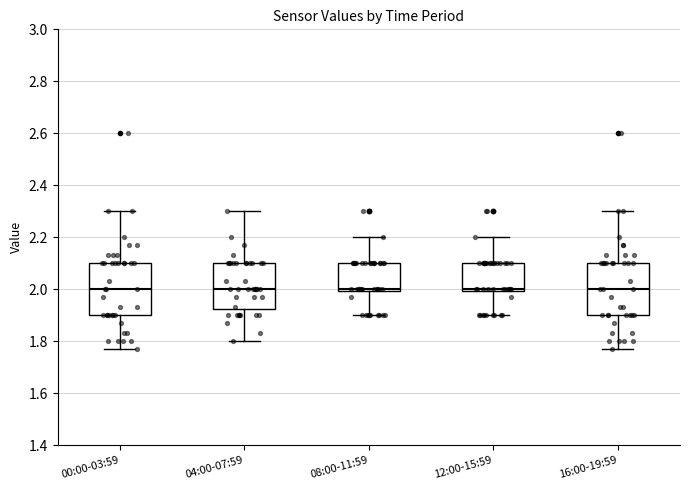

Reading left to right, transcribe this box plot: for each box, give where its median line is, the range the box spans, and where its two whiskers end, as read against the y-axis. The values are not printed on the chart, so give them approximately, as read against the axis.

00:00-03:59: median 2.00, box 1.90 to 2.10, whiskers 1.78 to 2.30
04:00-07:59: median 2.00, box 1.92 to 2.10, whiskers 1.80 to 2.30
08:00-11:59: median 2.00 (just above the box's lower edge), box 2.00 to 2.10, whiskers 1.90 to 2.20
12:00-15:59: median 2.00 (just above the box's lower edge), box 2.00 to 2.10, whiskers 1.90 to 2.20
16:00-19:59: median 2.00, box 1.90 to 2.10, whiskers 1.78 to 2.30